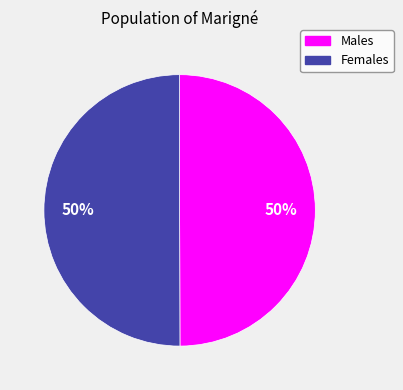

To the nearest percent, what is the average slice percentage?

50%